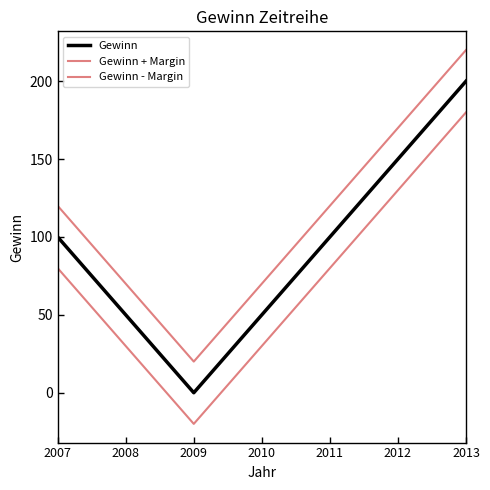

At how many categories does at least one series exceed 15?

7